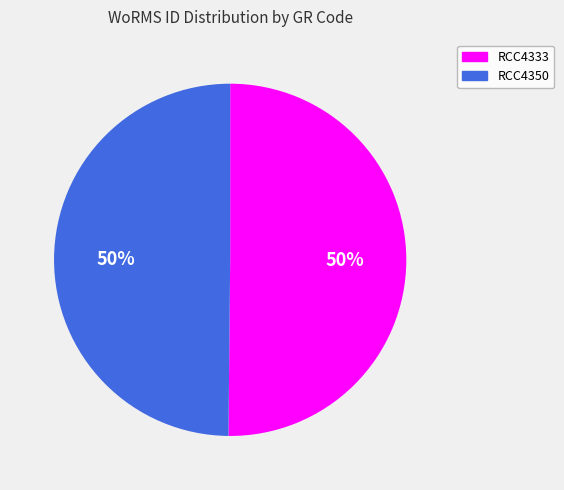

The RCC4333 slice represents 50% of the pie. True or false?

True